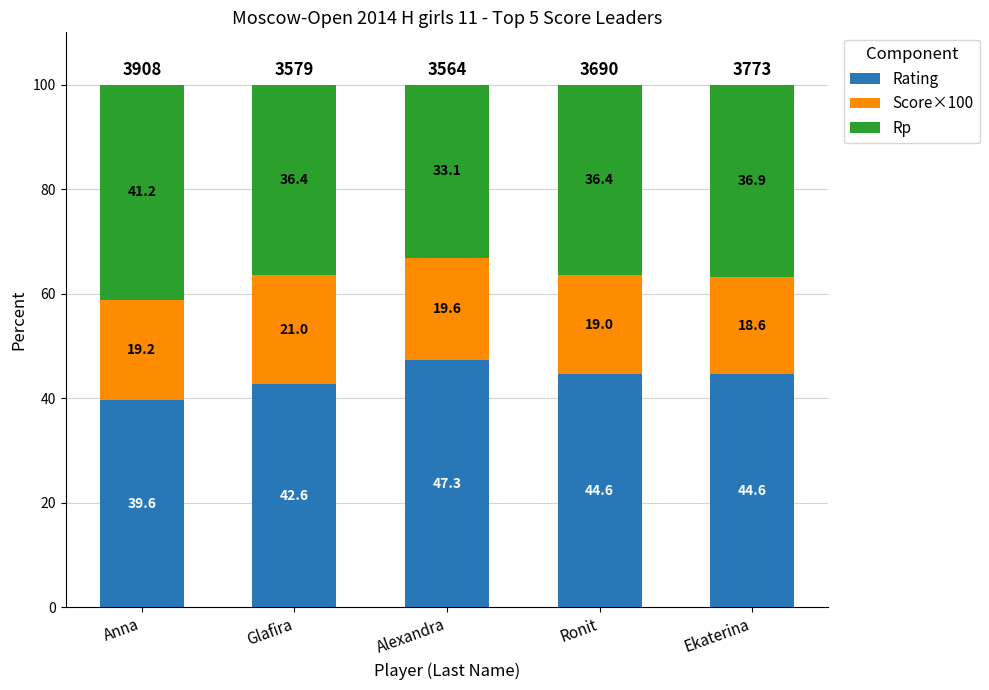

How many bars are there in total?

5